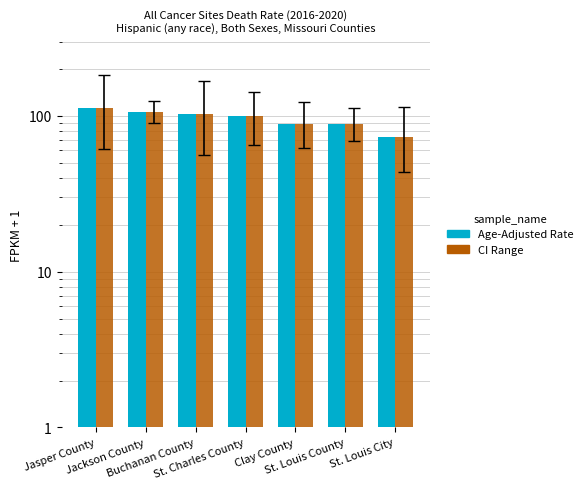

What is the minimum value for CI Range?

73.4